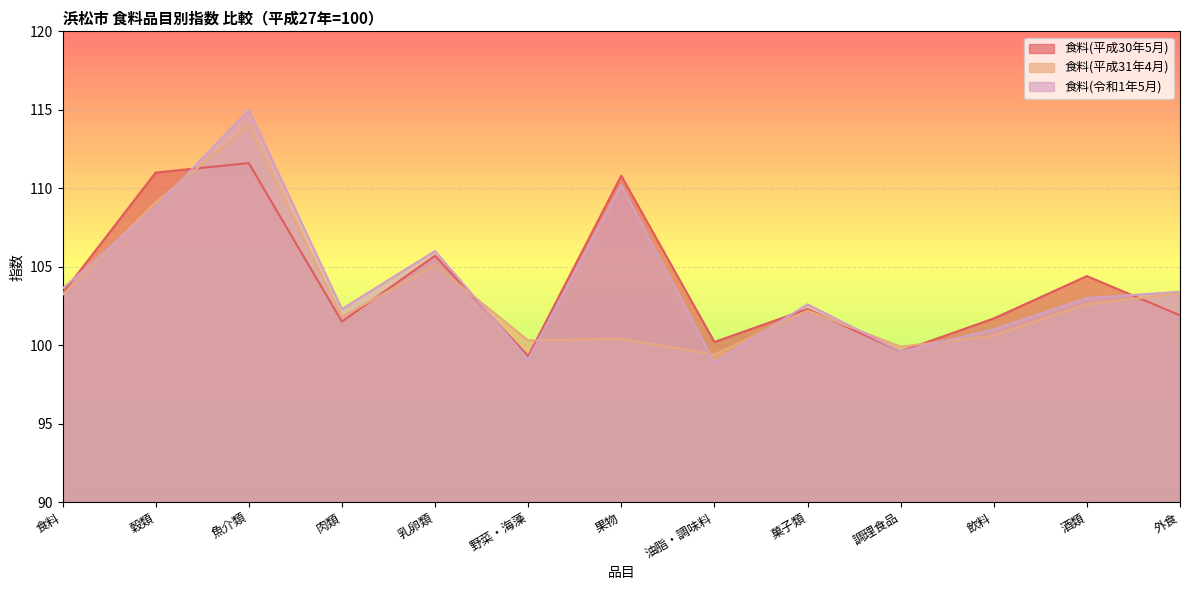

At which category does 食料(平成30年5月) reach its first local valley?

肉類